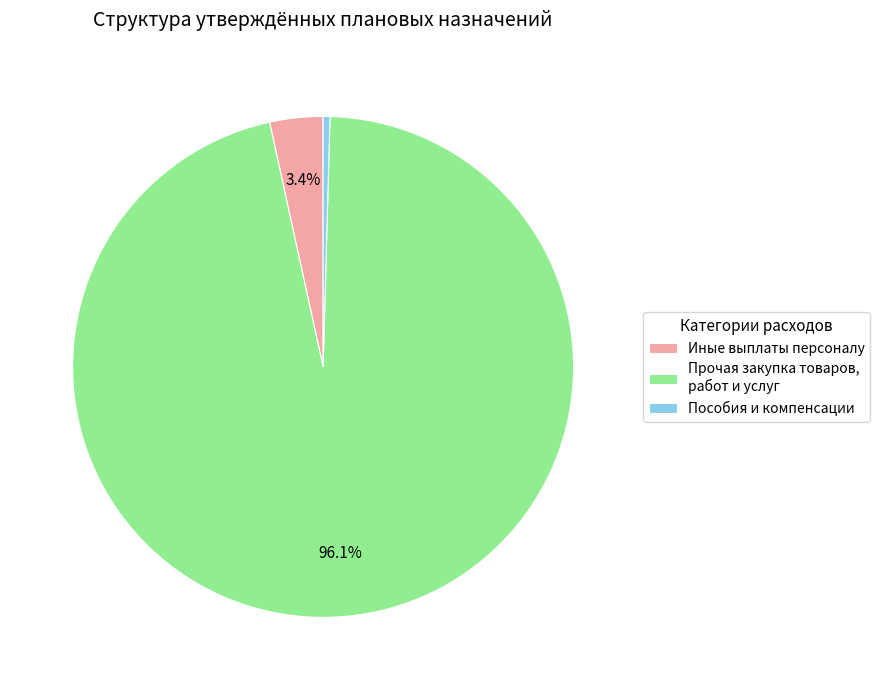

Count the number of slices in the pie.

3